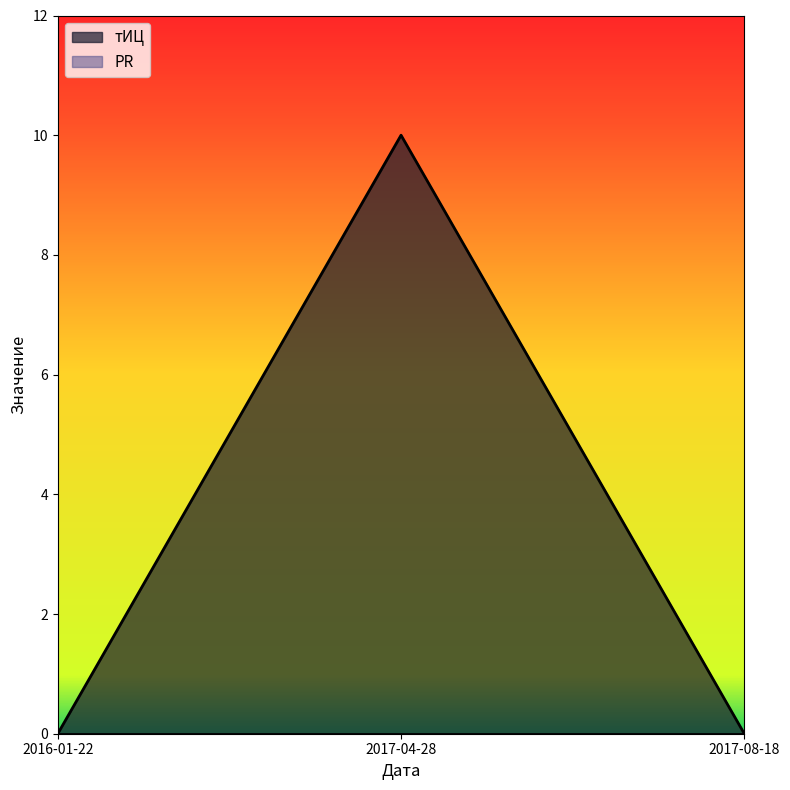

The value at 2017-04-28 is 10. True or false?

True